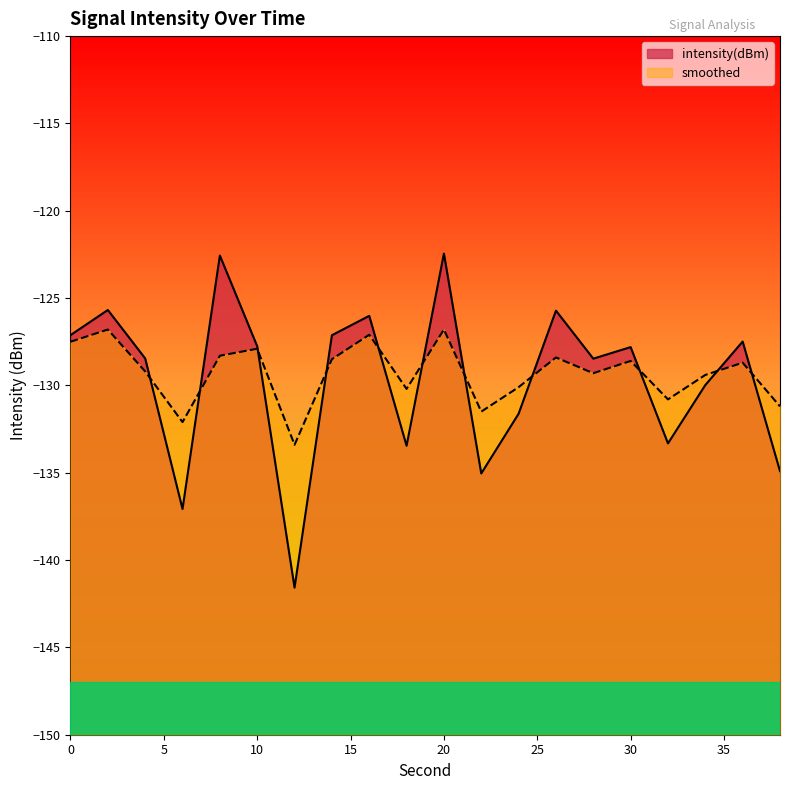

How many lines are shown in the chart?

2